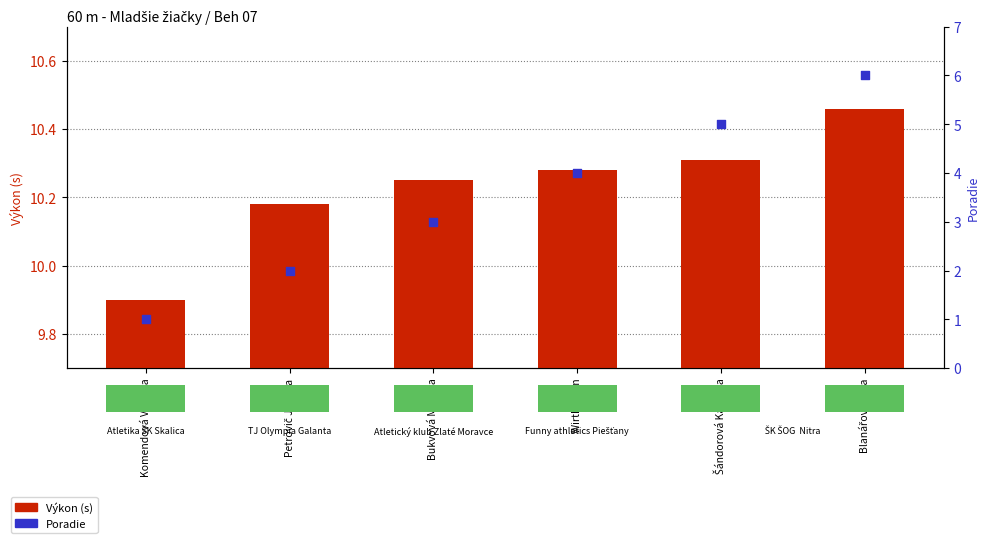

What are all the series names shown in the legend?

Výkon (s), Poradie